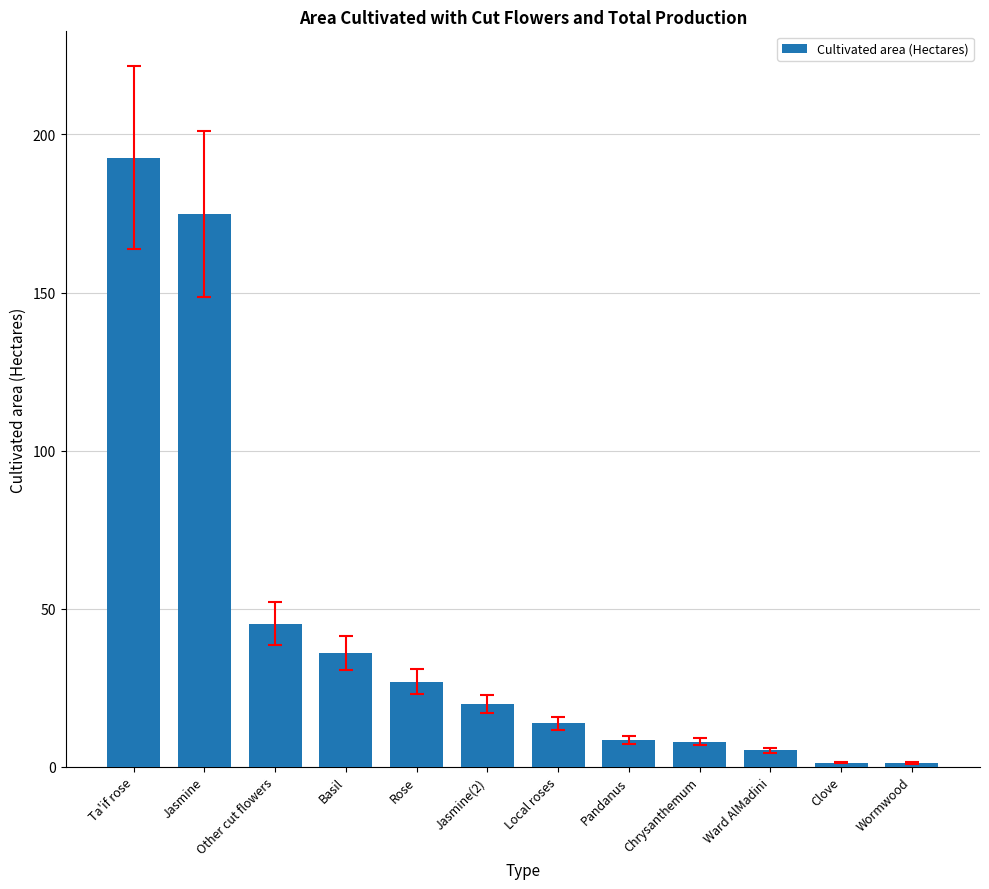

What is the difference between the values at Rose and Basil?

9.0